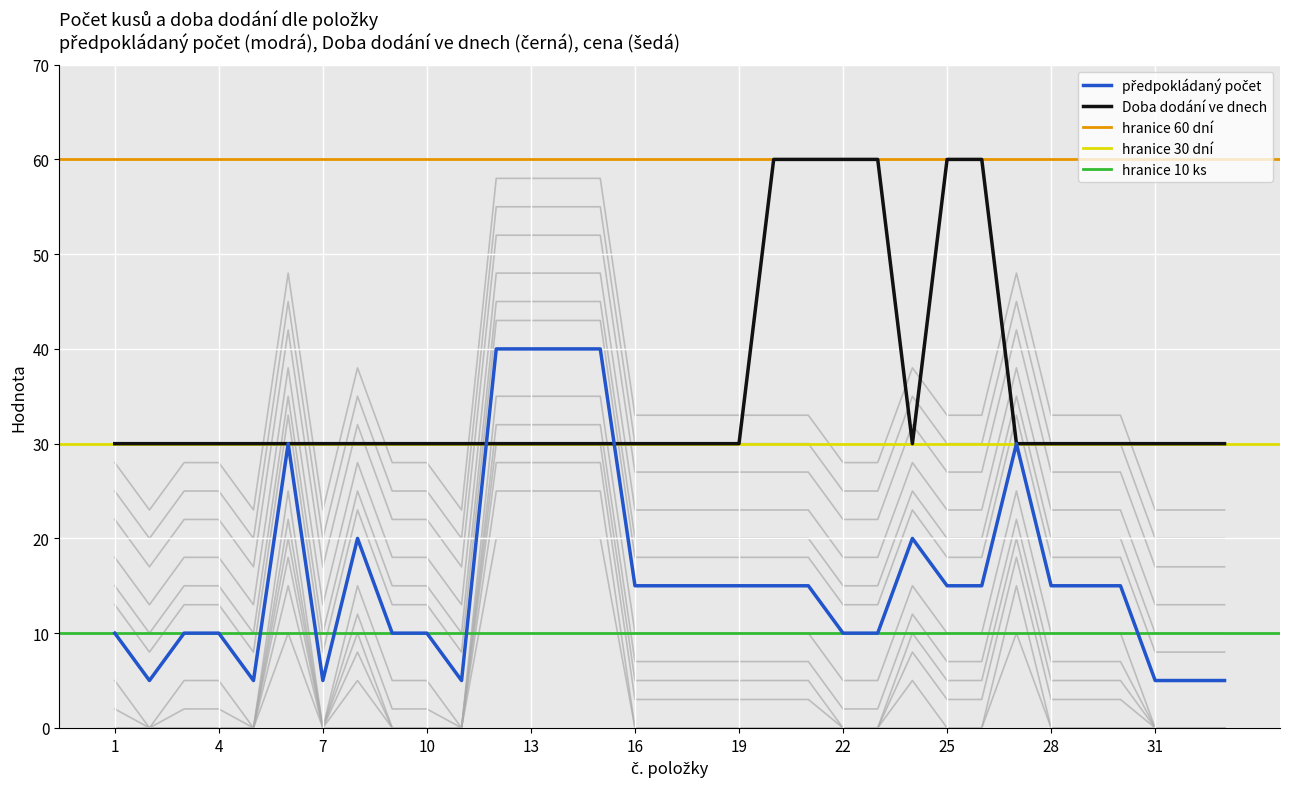

Rank the series by their maximum value, from highest to lowest.

Doba dodání ve dnech, předpokládaný počet